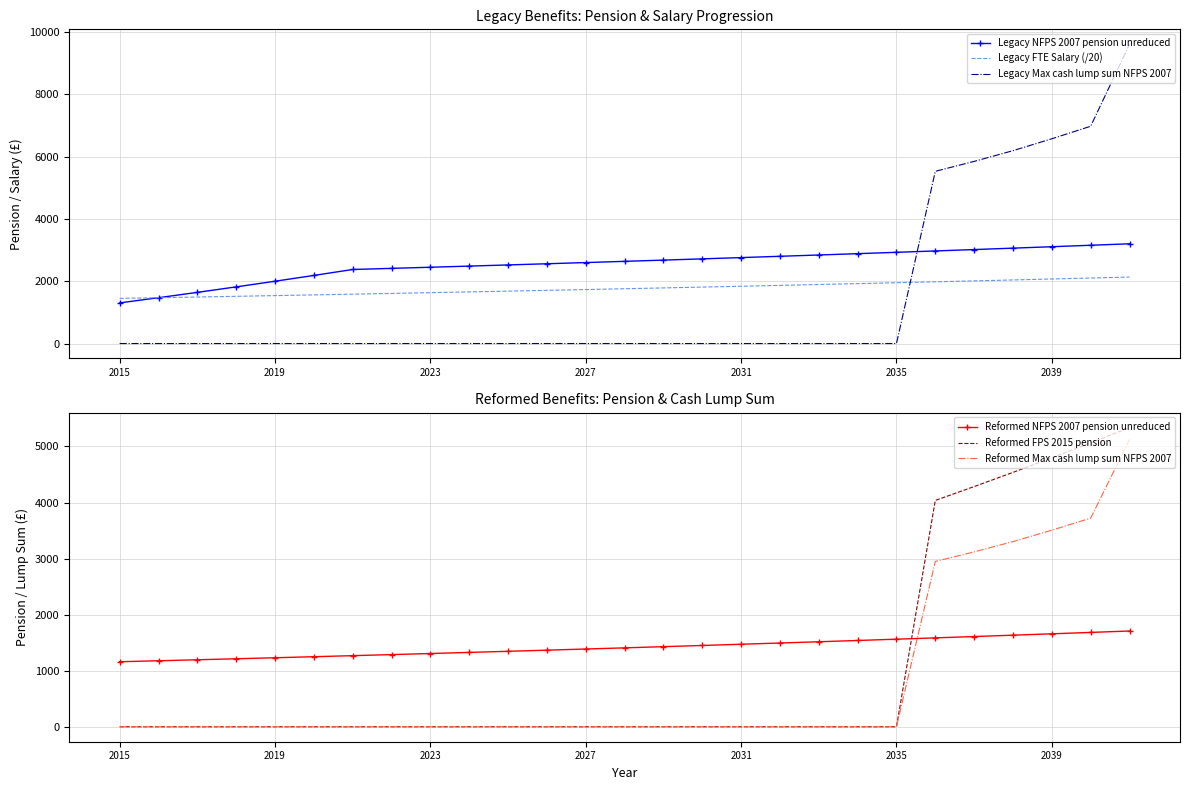

Is it true that Reformed NFPS 2007 pension unreduced equals 2301.7 at 2035?

False